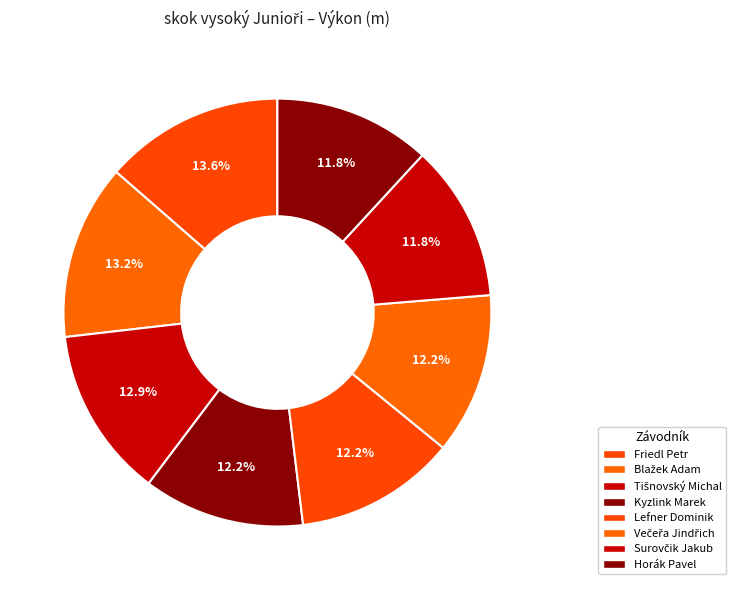

Which category has the smallest portion of the pie?

Surovčik Jakub